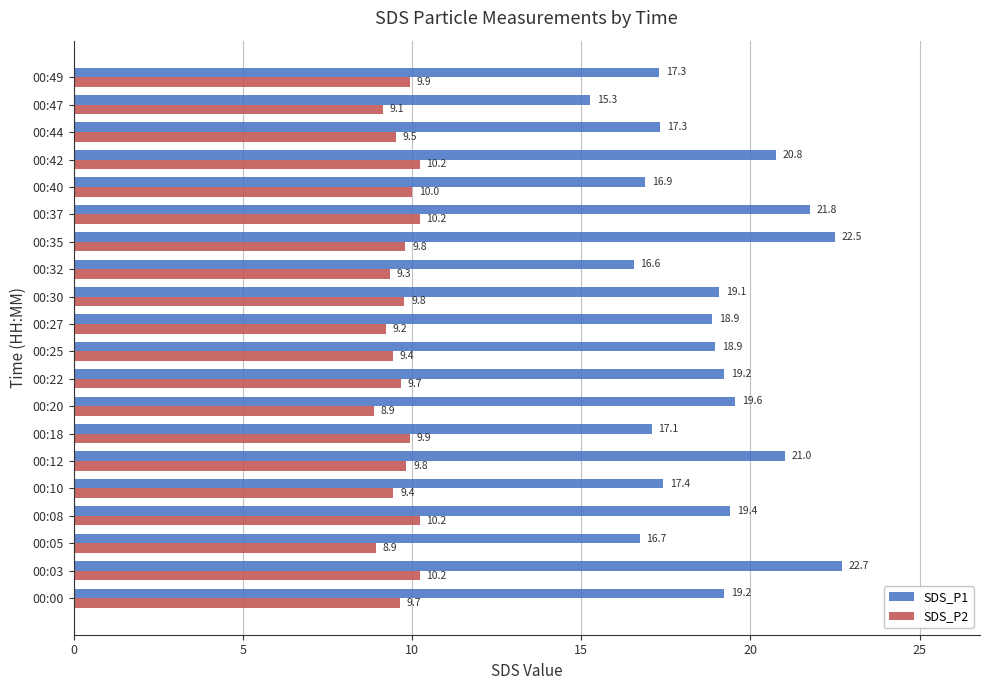

Read the SDS_P1 value at 00:44.

17.3